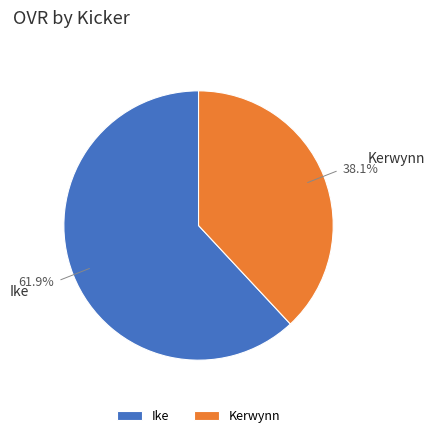

Which category has the smallest portion of the pie?

Kerwynn